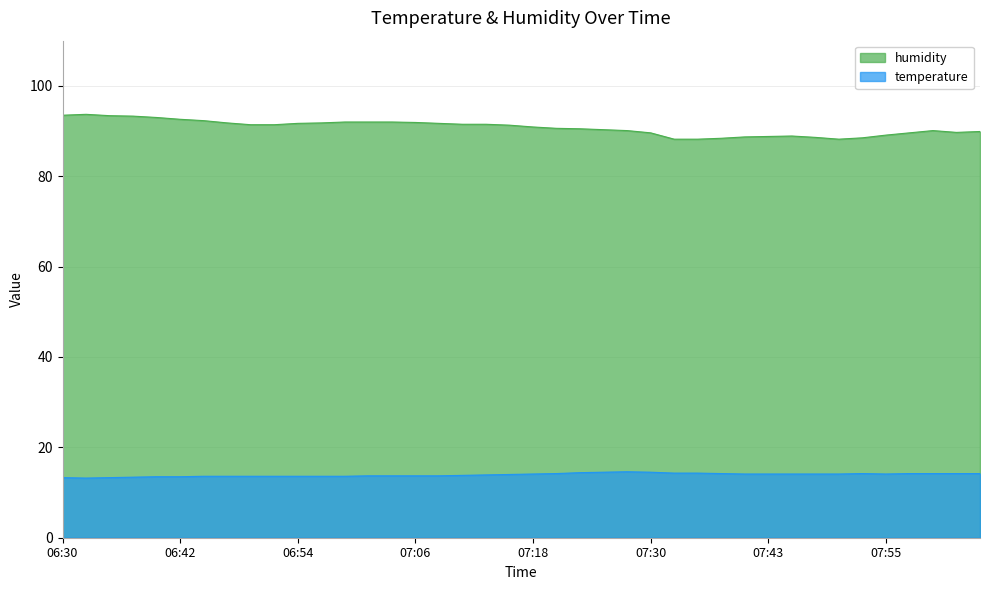

True or false: temperature and humidity intersect in this chart.

False